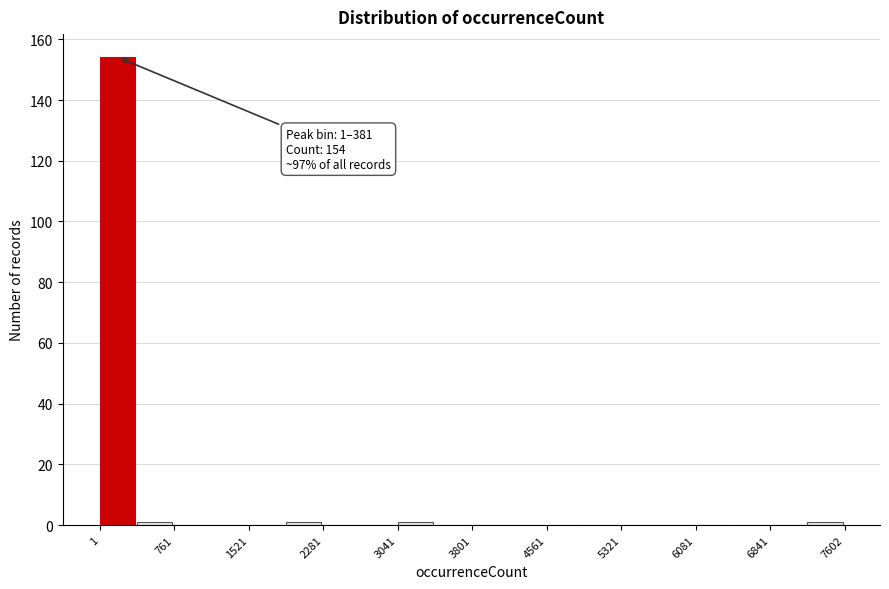

Read against the x-axis, roughly where is the centre of the tallest bar?

200